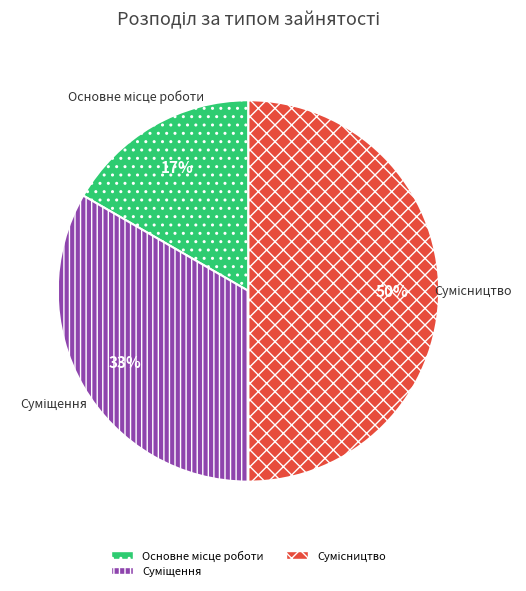

To the nearest percent, what is the difference between the largest and smallest slice percentages?

33%